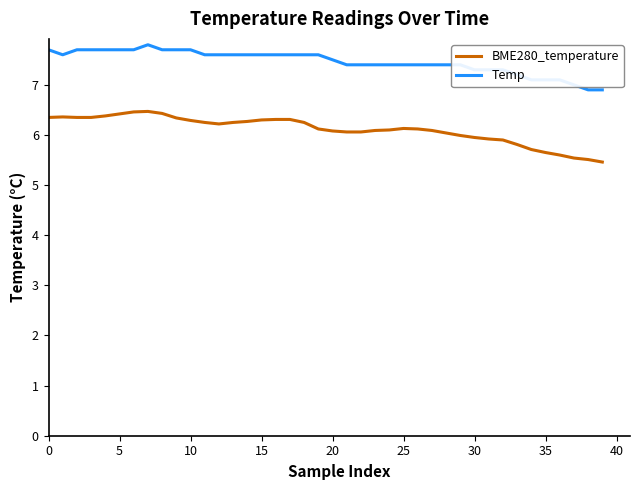

How many categories are shown in the chart?

40